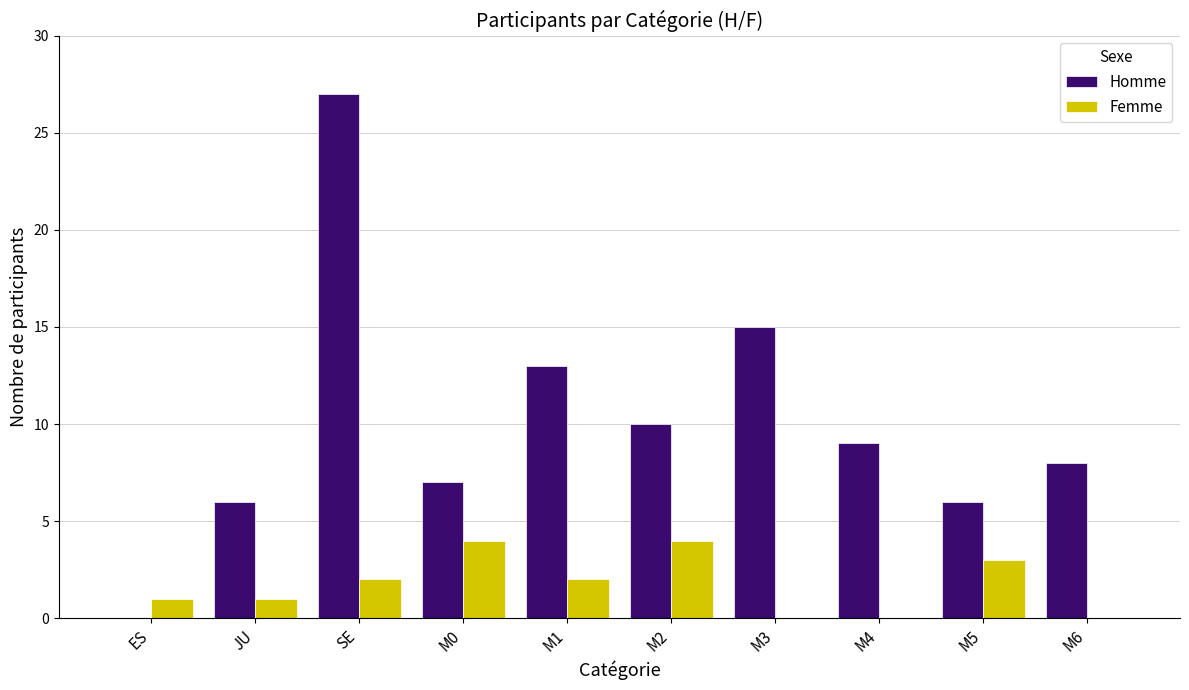

Reading left to right, list all the values displayed in this chart.

Homme: 0	6	27	7	13	10	15	9	6	8
Femme: 1	1	2	4	2	4	0	0	3	0